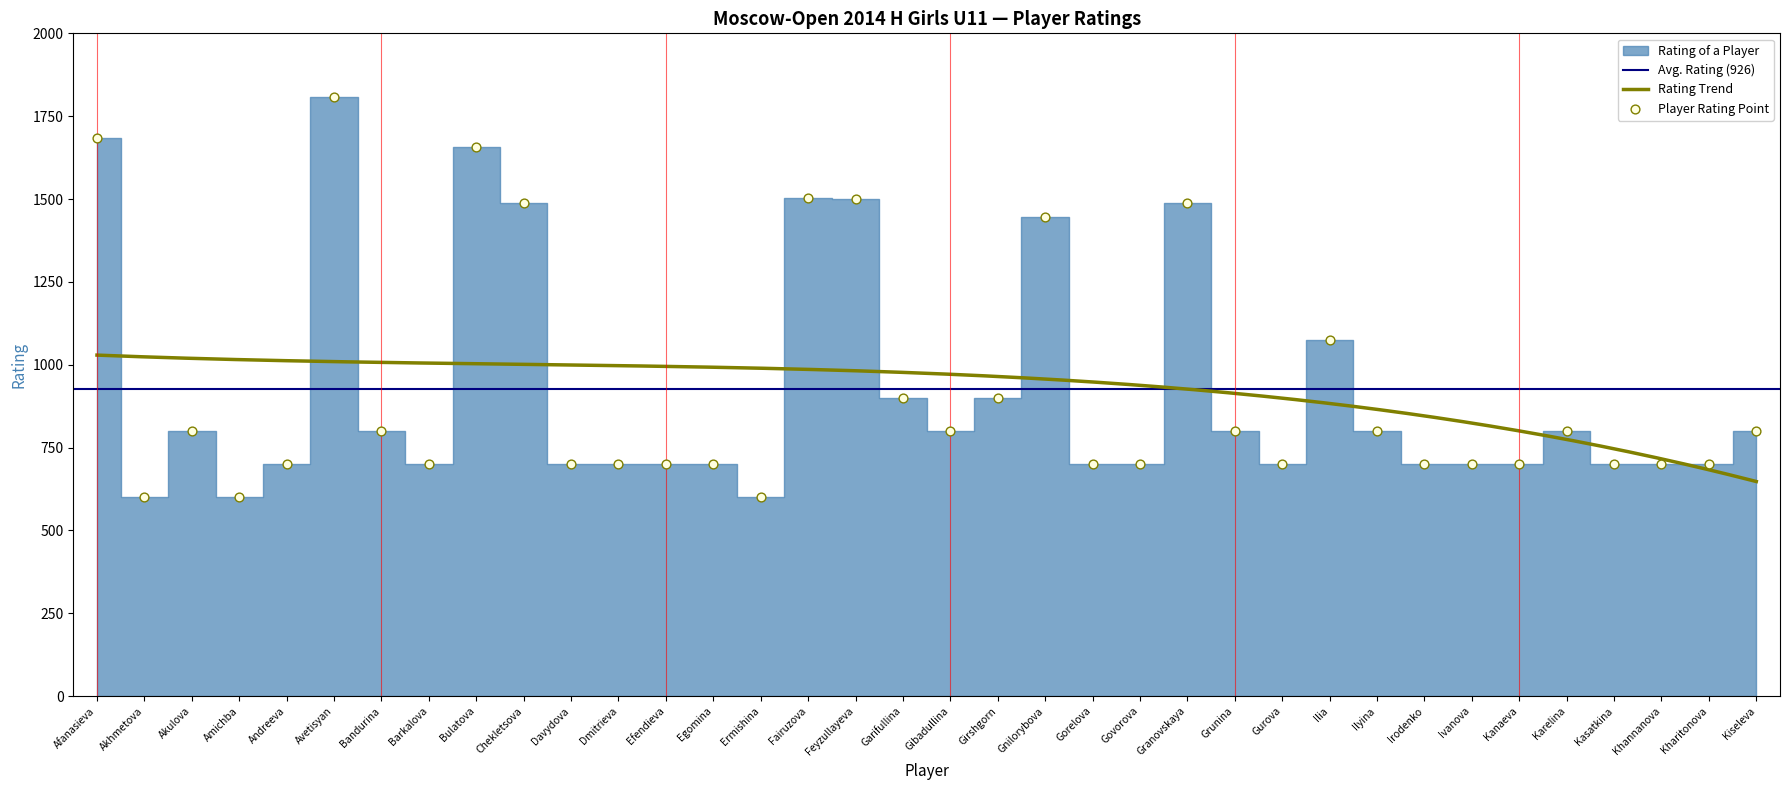

What is the change in value from Andreeva to Grunina?

+100